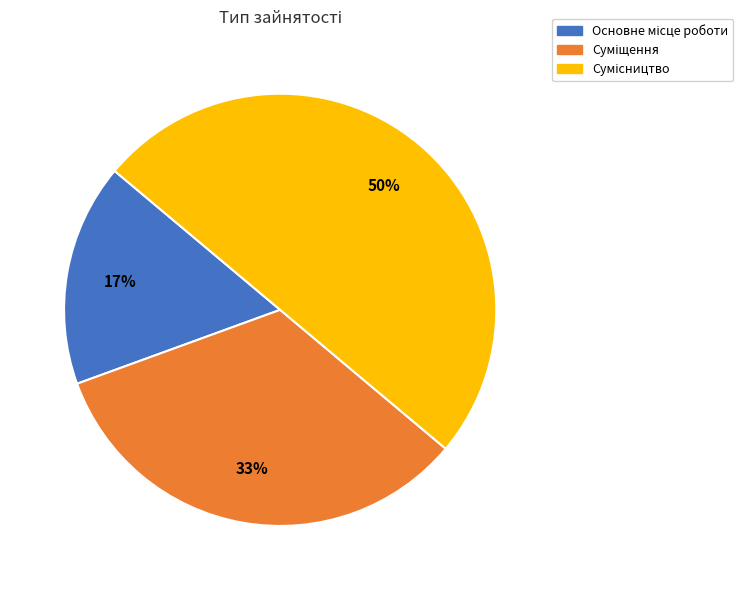

To the nearest percent, what is the difference between the largest and smallest slice percentages?

33%